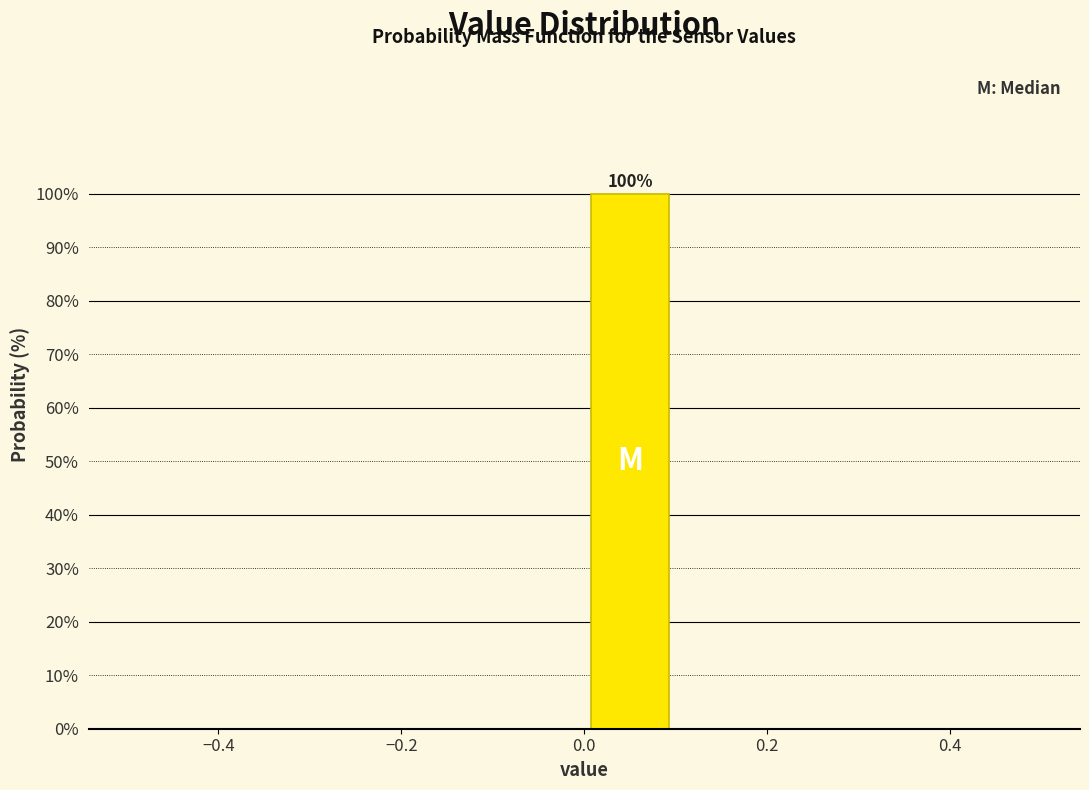

Over which range of the x-axis is the bar tallest?

0.0 to 0.1